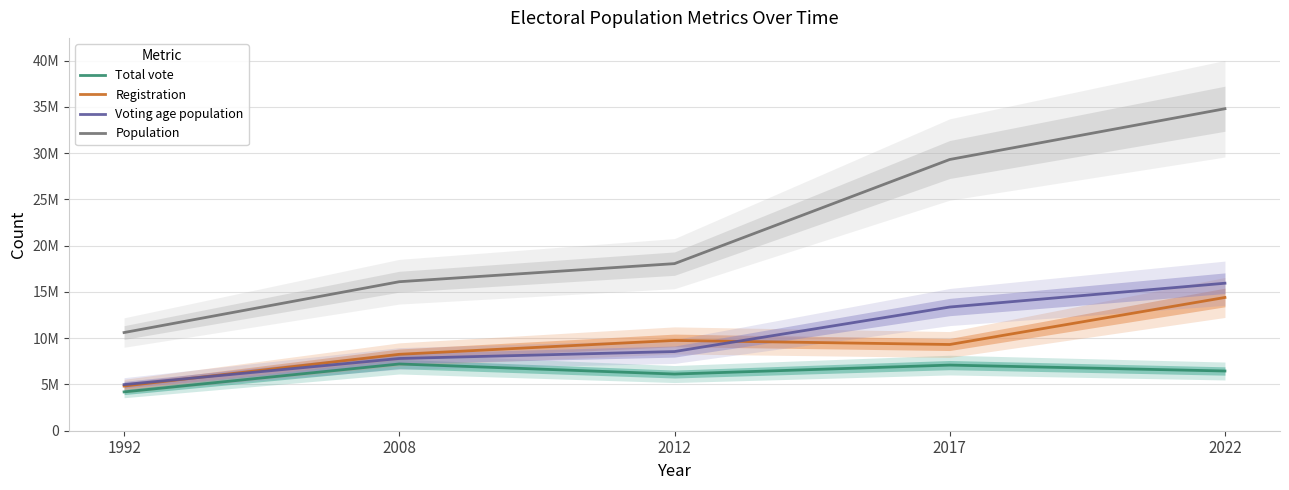

Which series has the largest total across all categories?

Population